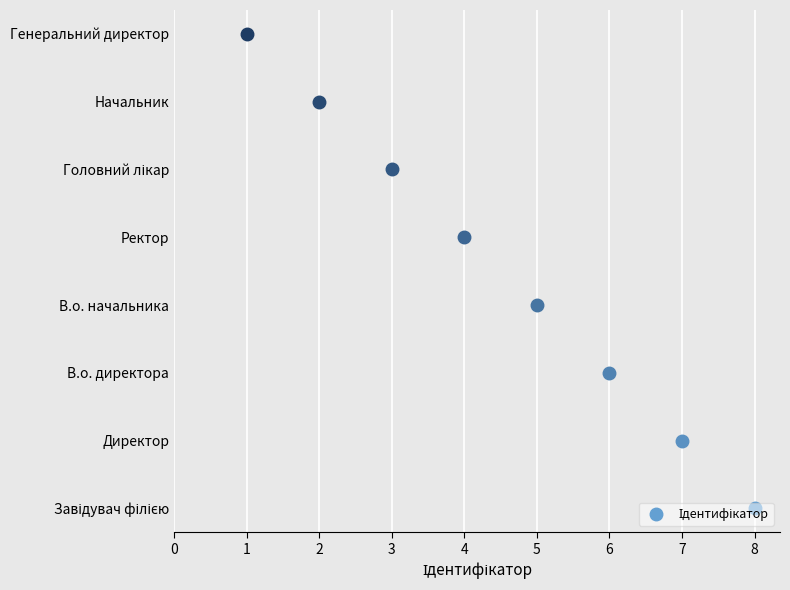

What is the average value?

4